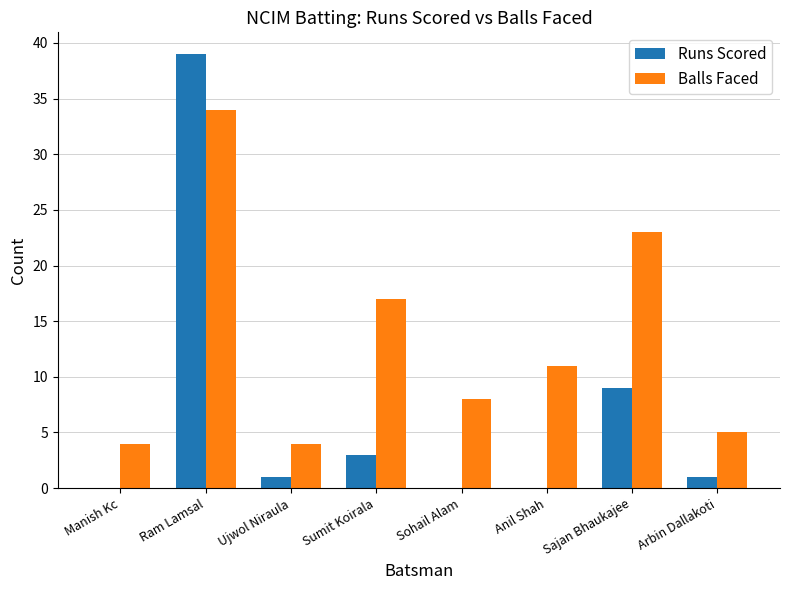

Is it true that Balls Faced equals 8 at Arbin Dallakoti?

False